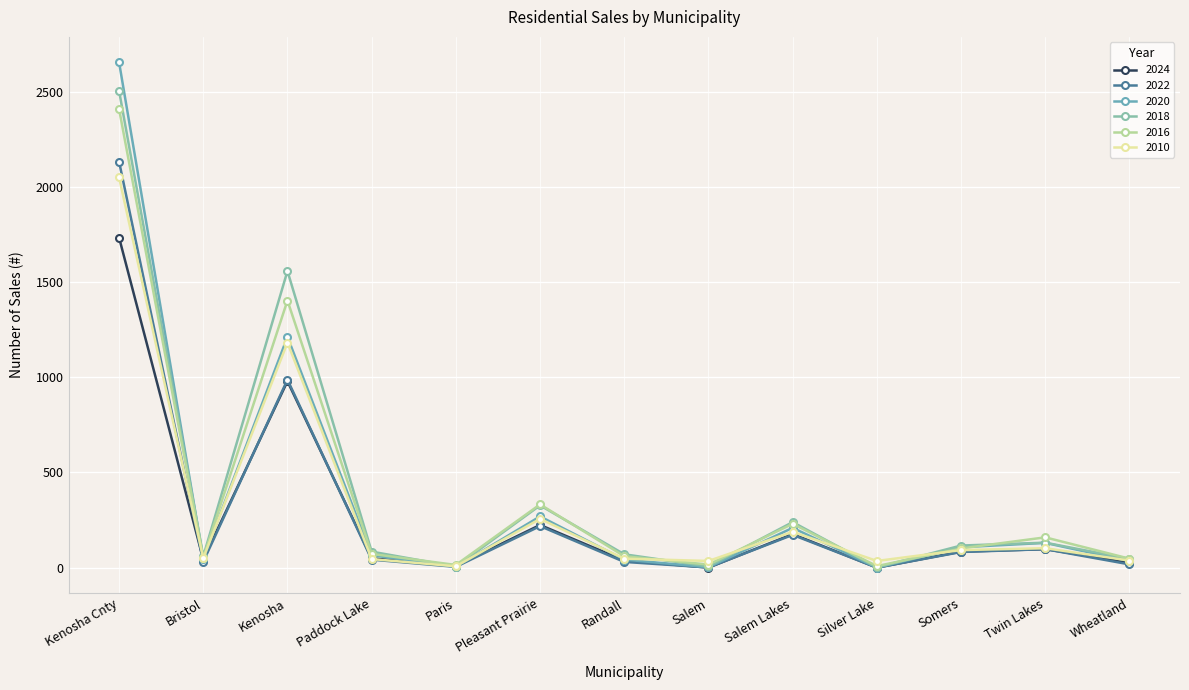

What is the difference between the maximum and minimum values in the 2018 series?

2504